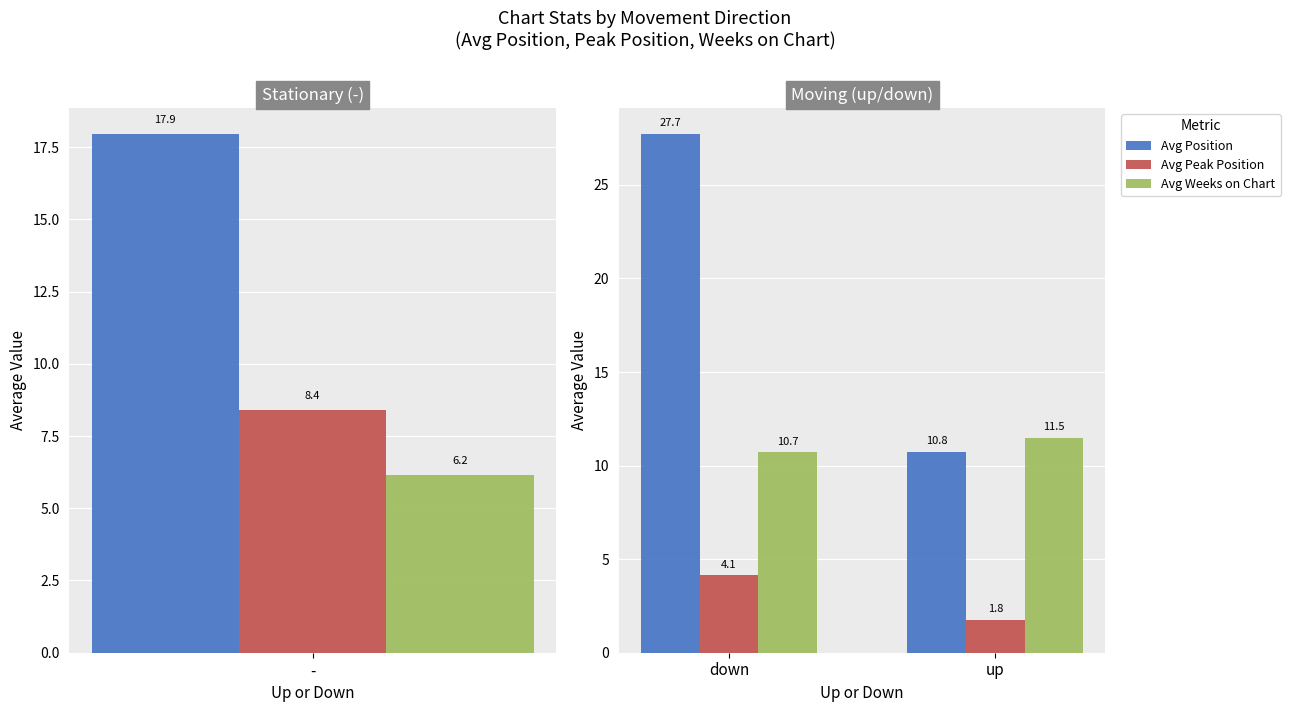

What is the smallest value displayed?

1.8